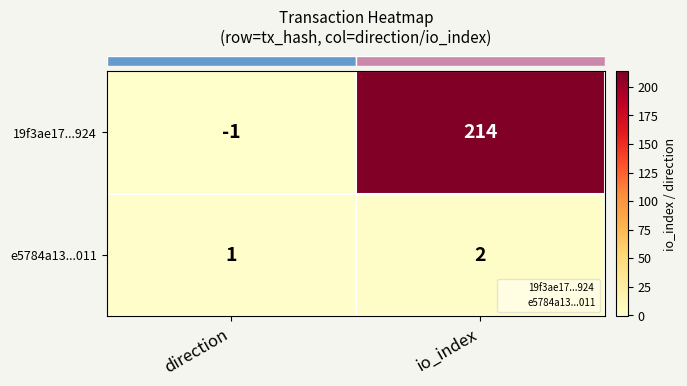

Reading left to right, what are all the values shown in this chart?

19f3ae17...924: direction=-1	io_index=214
e5784a13...011: direction=1	io_index=2